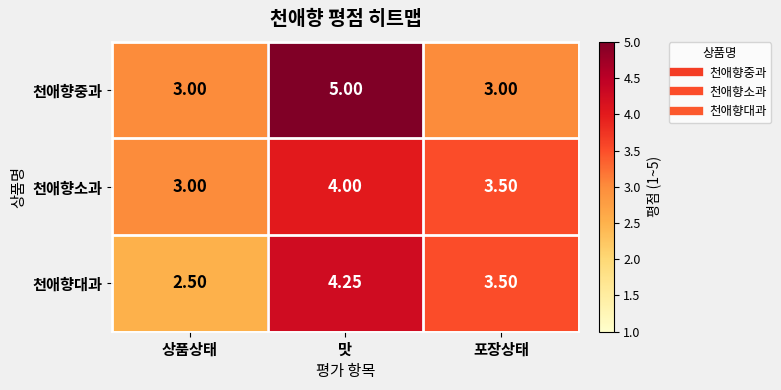

Where is 천애향소과 nearest to the value 3?

상품상태